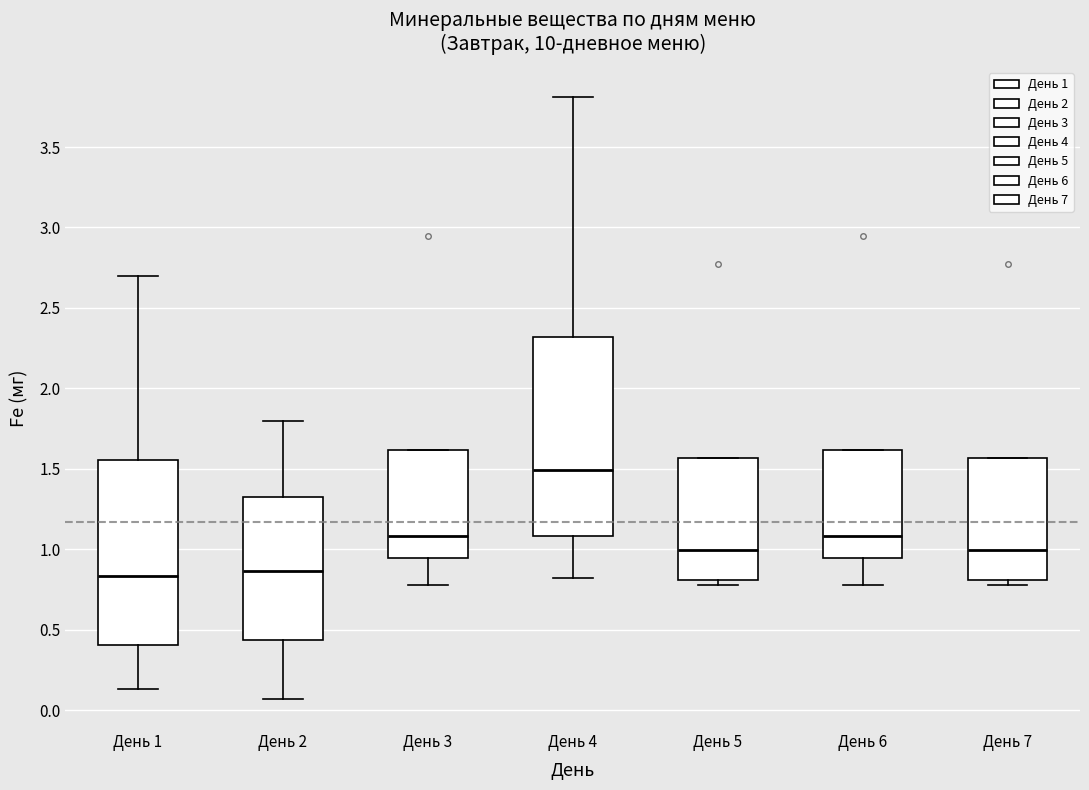

Where does the lower whisker of the box for День 6 end on the y-axis? The values are not printed on the chart, so give them approximately, as read against the axis.

0.80